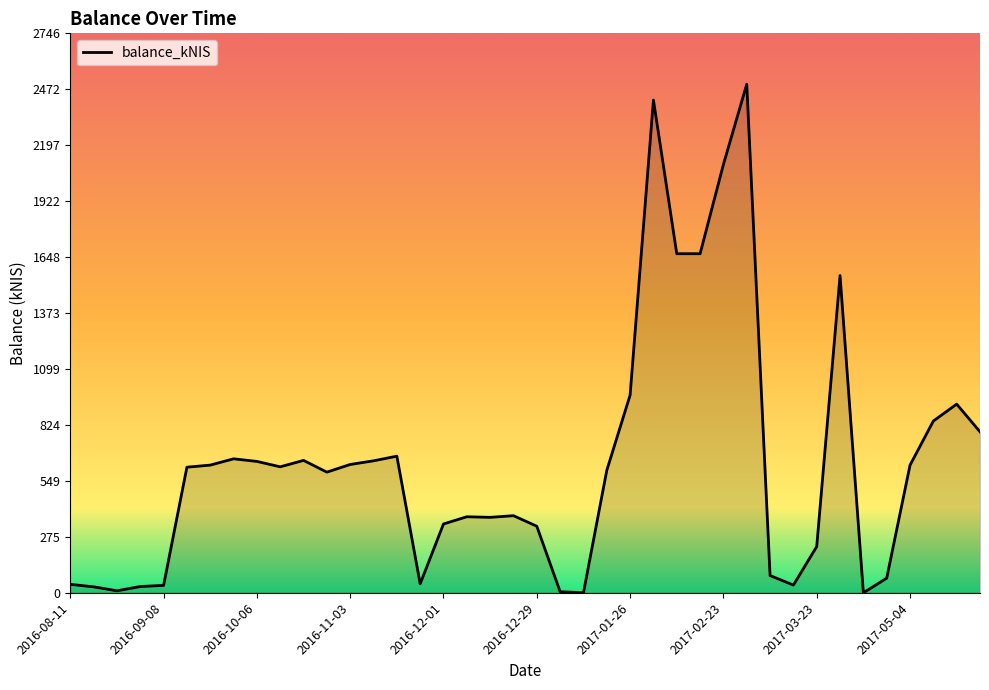

What is the difference between the maximum and minimum values?

2496.7